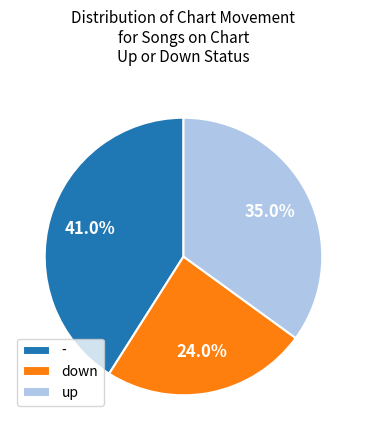

Which category has the biggest portion of the pie?

-